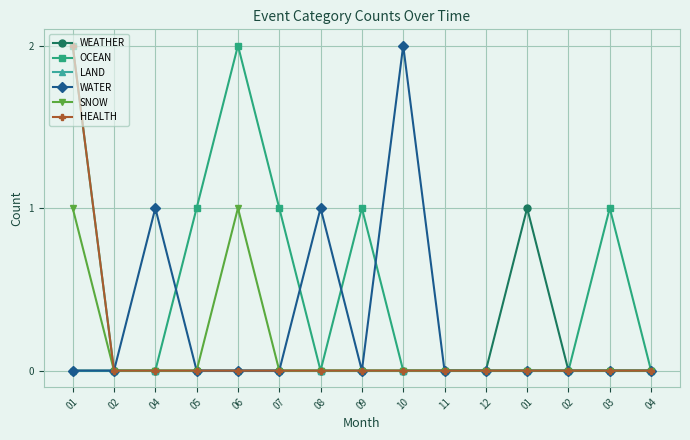

How many lines are shown in the chart?

6